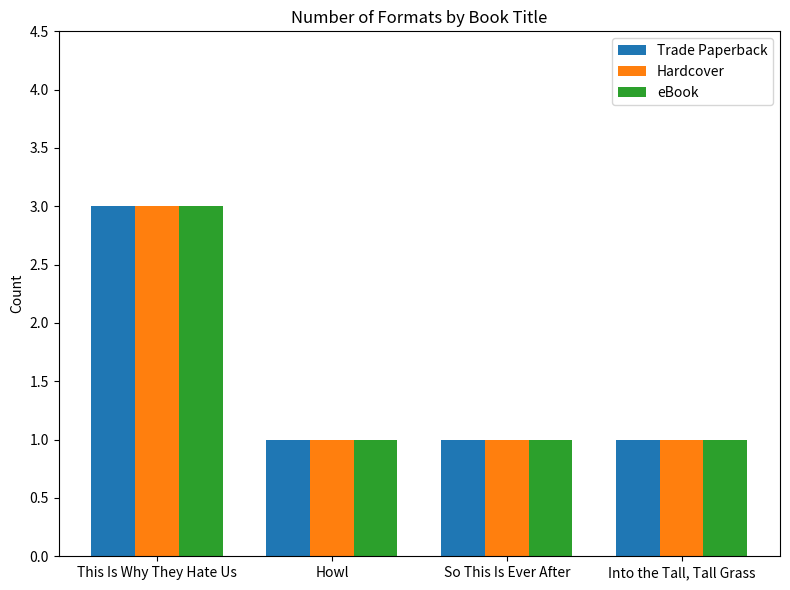

What is the label of the 4th bar from the right?

This Is Why They Hate Us